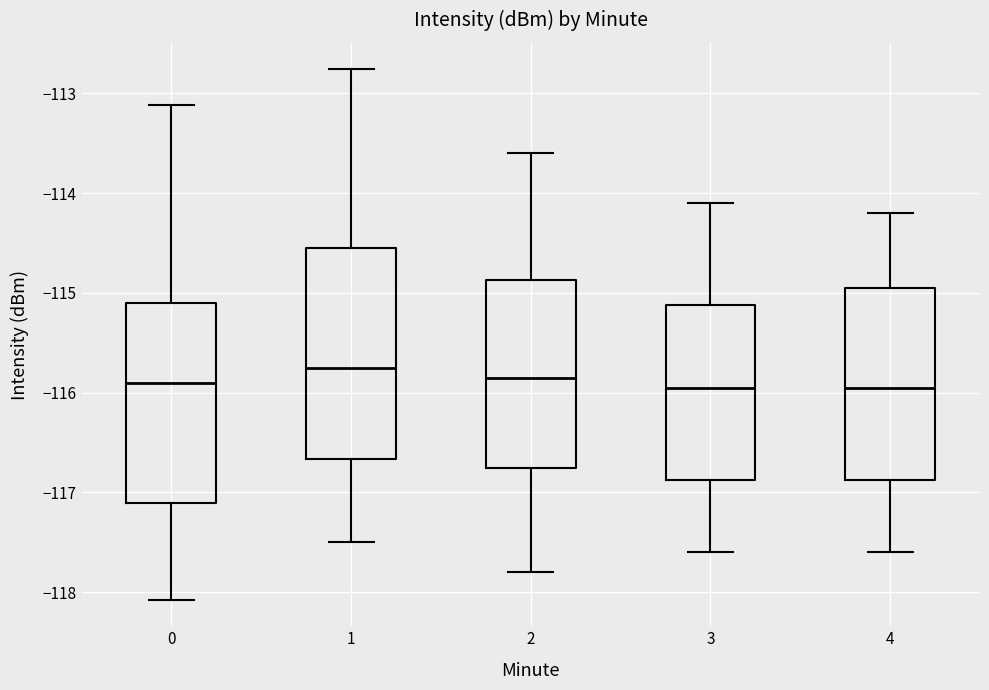

Which box is the tallest, from its lower edge to its upper edge?

1